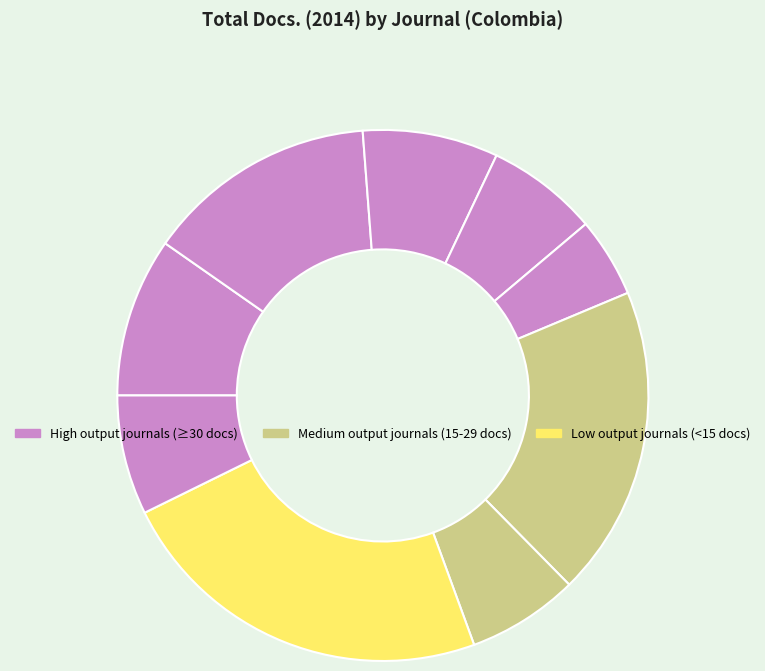

Count the number of slices in the pie.

9